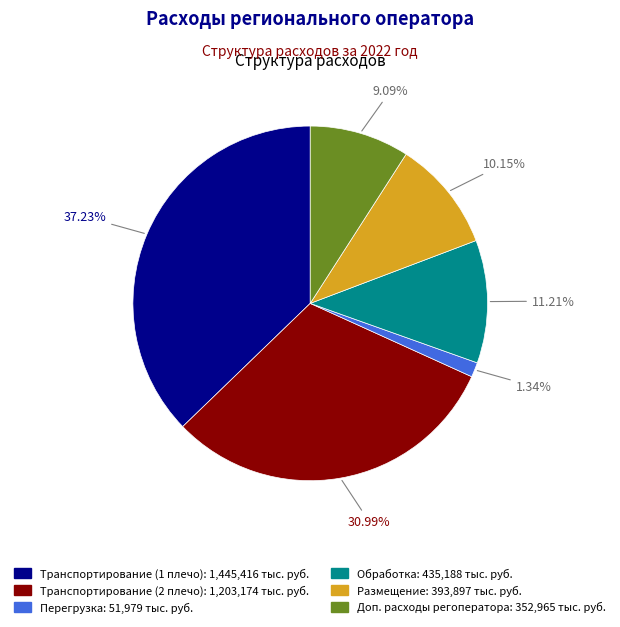

Does any single category account for the majority?

No